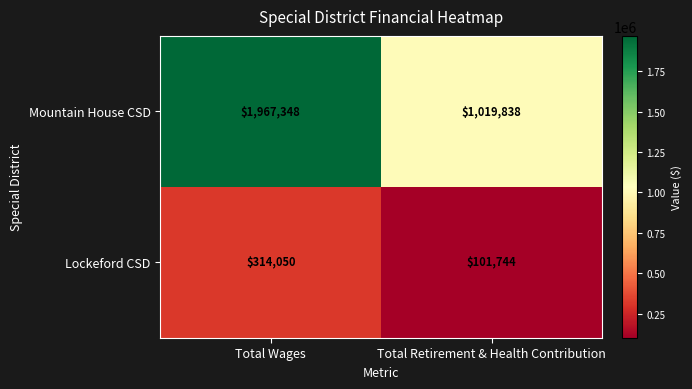

How many categories are shown in the chart?

2